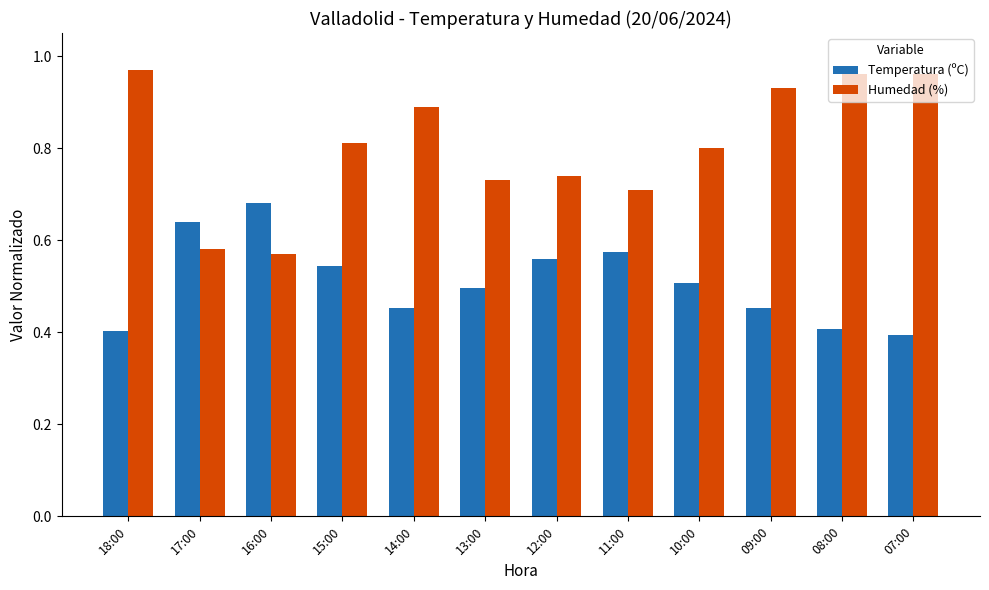

Count the number of data series in this chart.

2